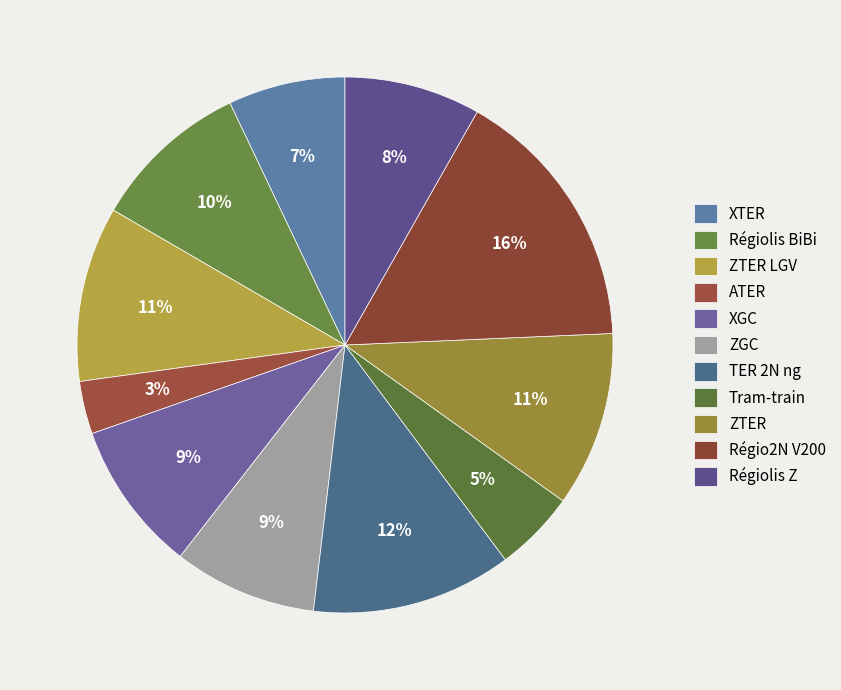

Rank the categories by value from highest to lowest.

Régio2N V200, TER 2N ng, ZTER LGV, ZTER, Régiolis BiBi, XGC, ZGC, Régiolis Z, XTER, Tram-train, ATER